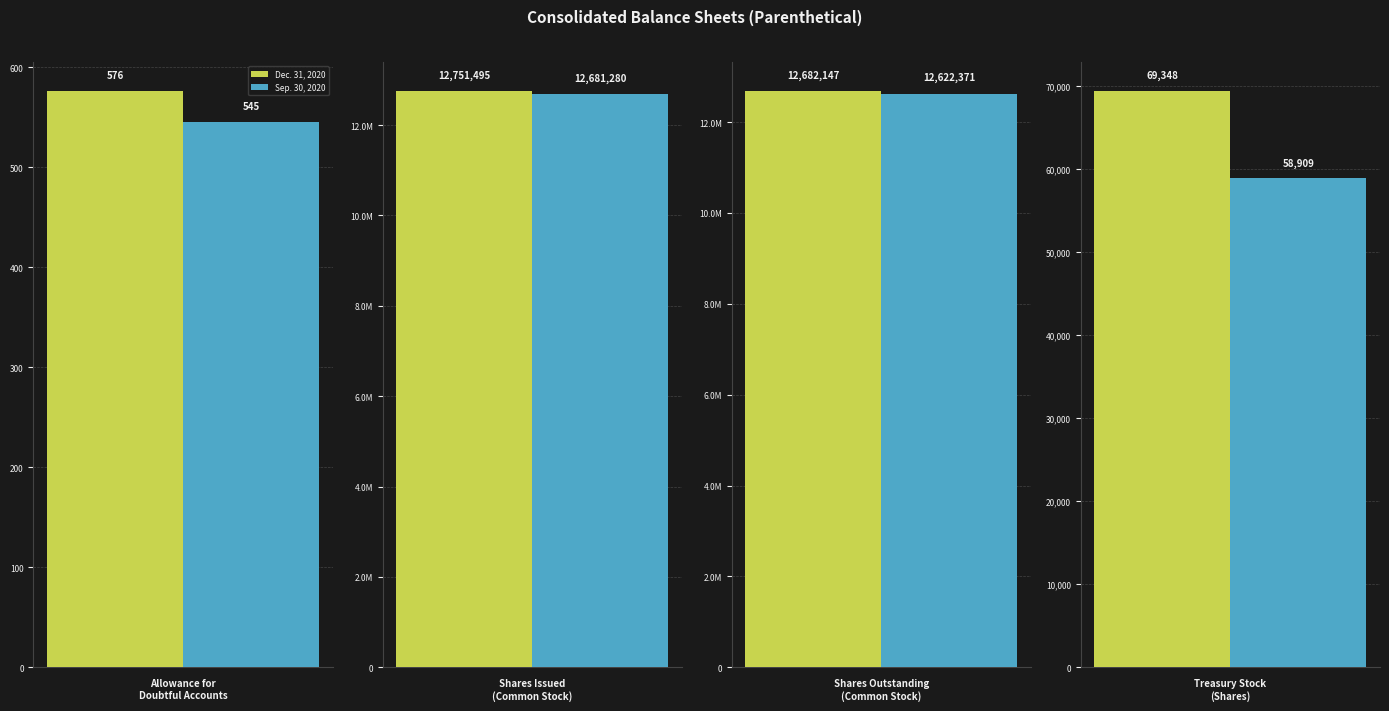

What is the difference between the Dec. 31, 2020 values at Shares Outstanding
(Common Stock) and Shares Issued
(Common Stock)?

69348